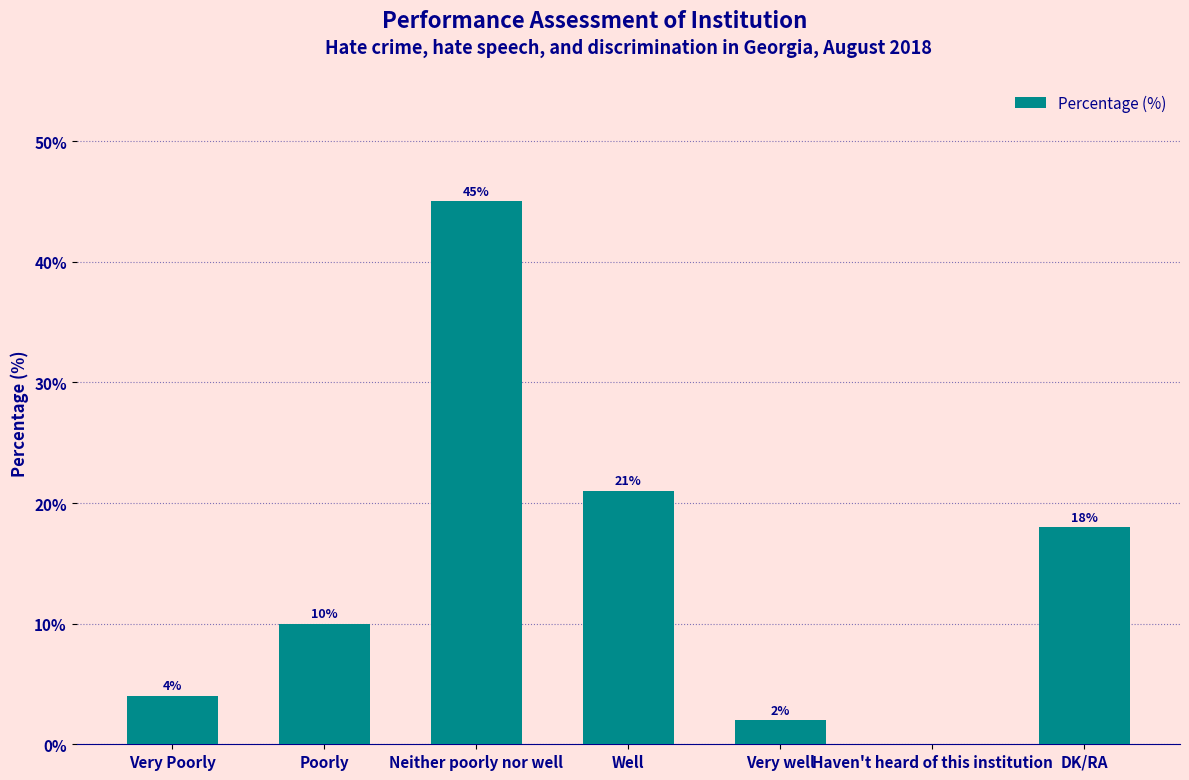

What is the greatest value displayed?

45